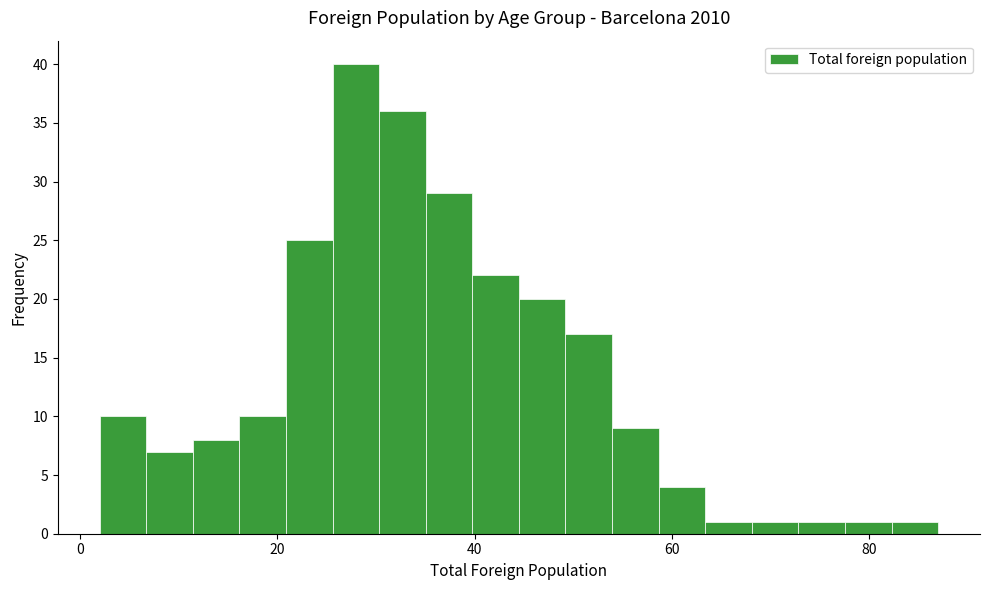

Around what value on the x-axis is the tallest bar? Give the approximate position of its centre, as read against the axis.

28